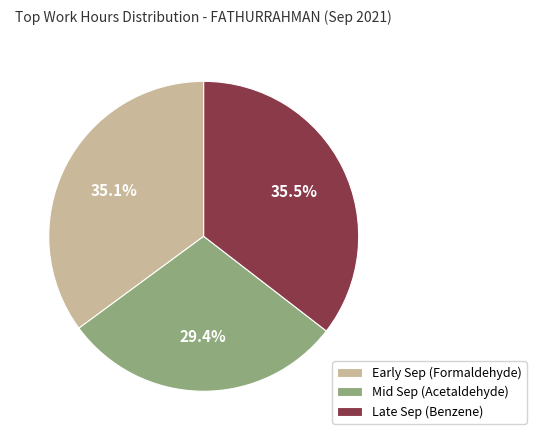

Do Late Sep (Benzene) and Mid Sep (Acetaldehyde) together represent more than half of the pie?

Yes